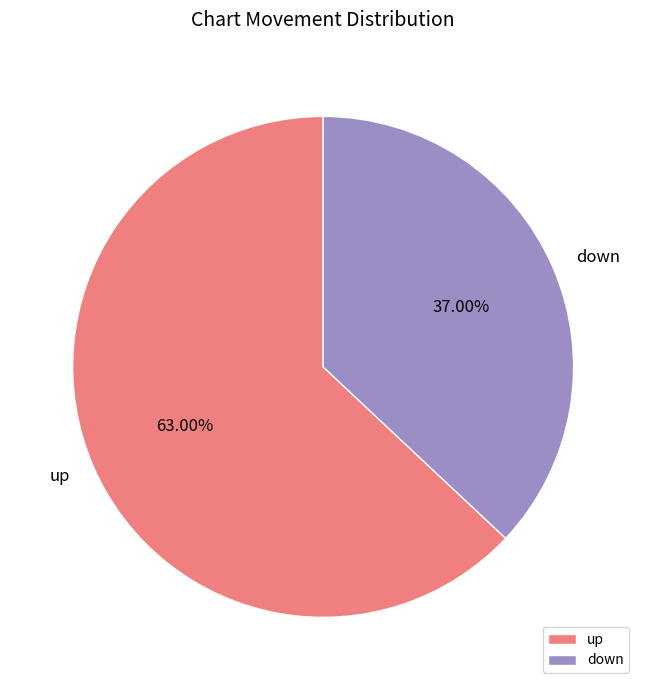

What is the largest slice in the pie chart?

up